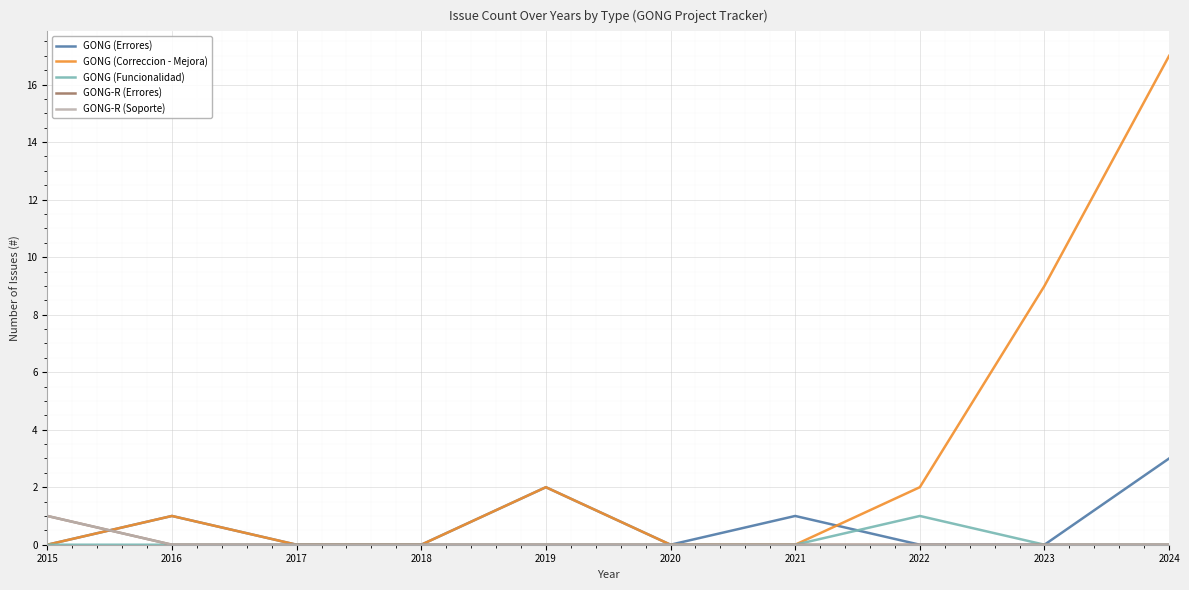

Does the chart display data point markers on the line(s)?

No